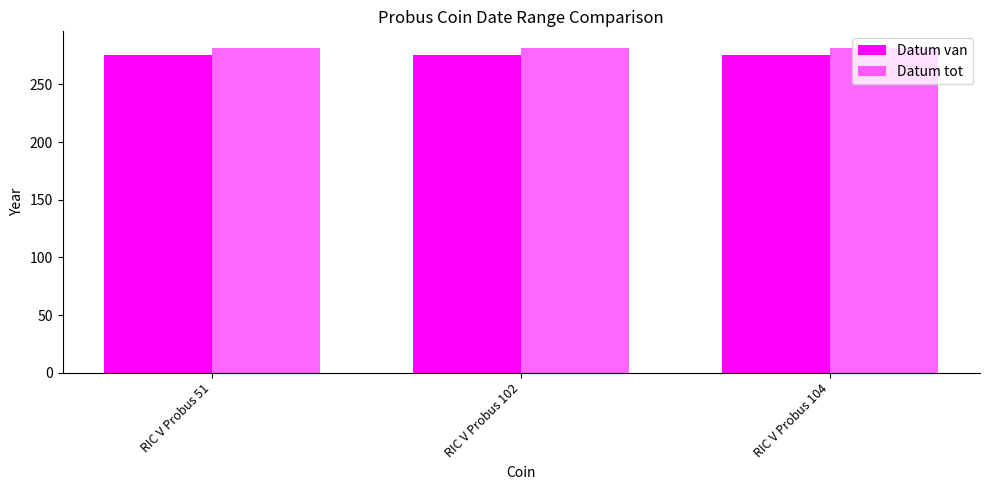

How many bars are there in total?

6